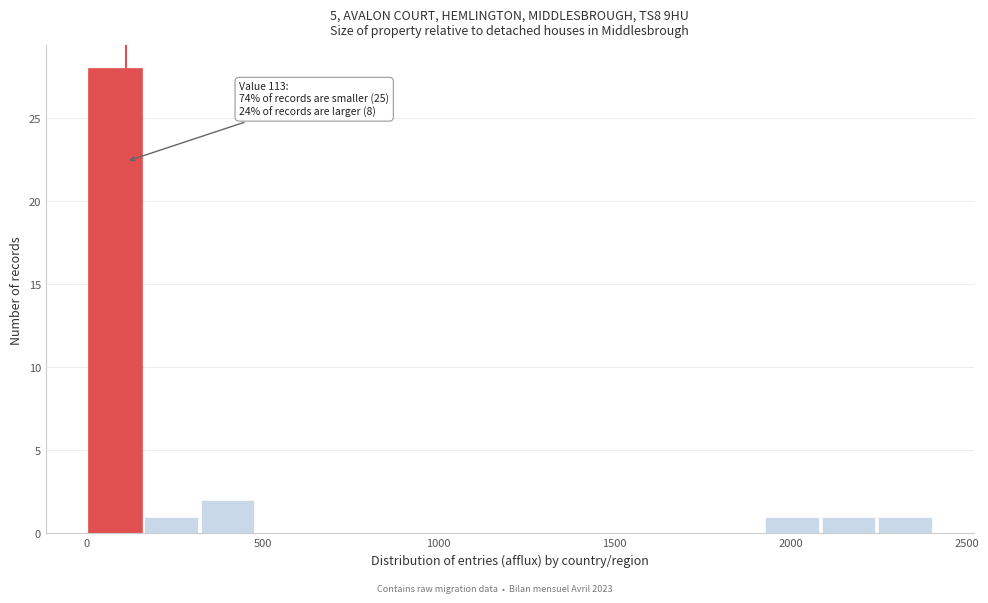

Read against the x-axis, roughly where is the centre of the tallest bar?

100